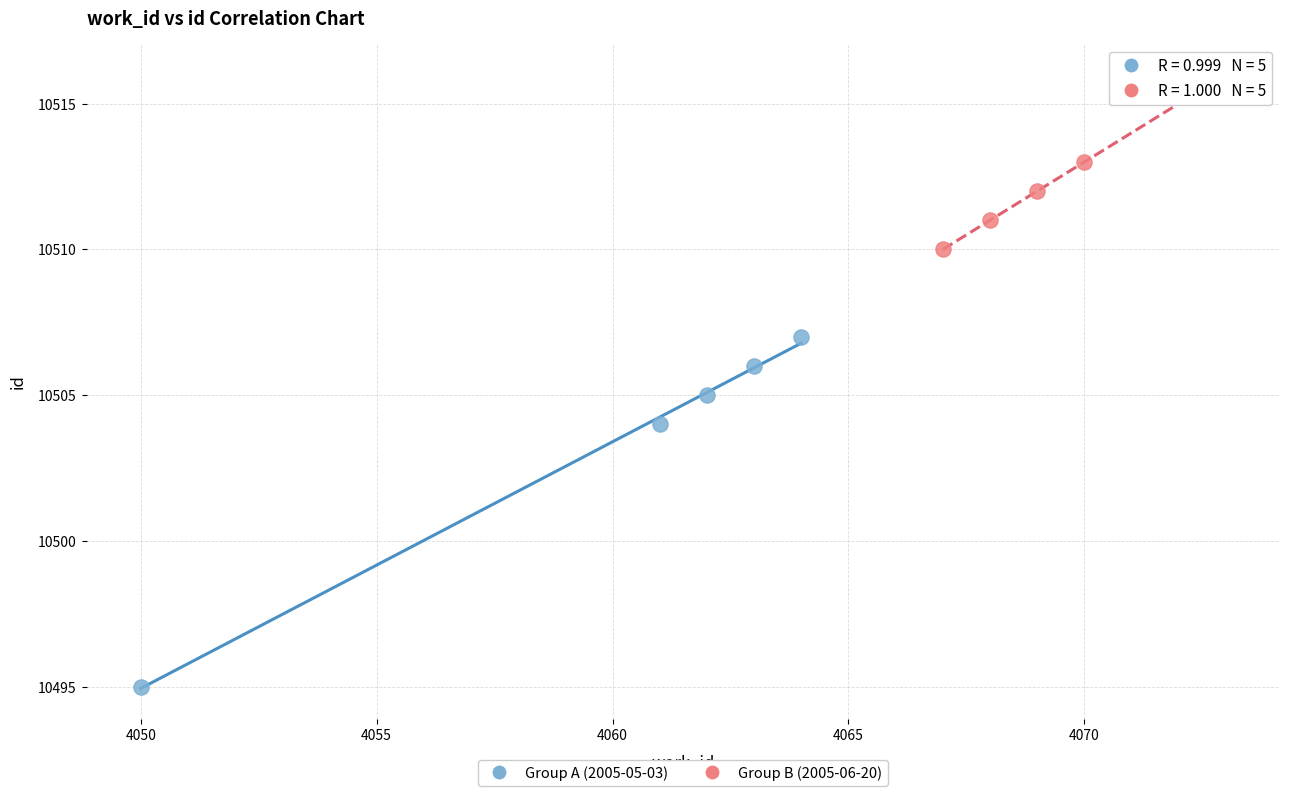

What are all the series names shown in the legend?

Group A (2005-05-03), Group B (2005-06-20)